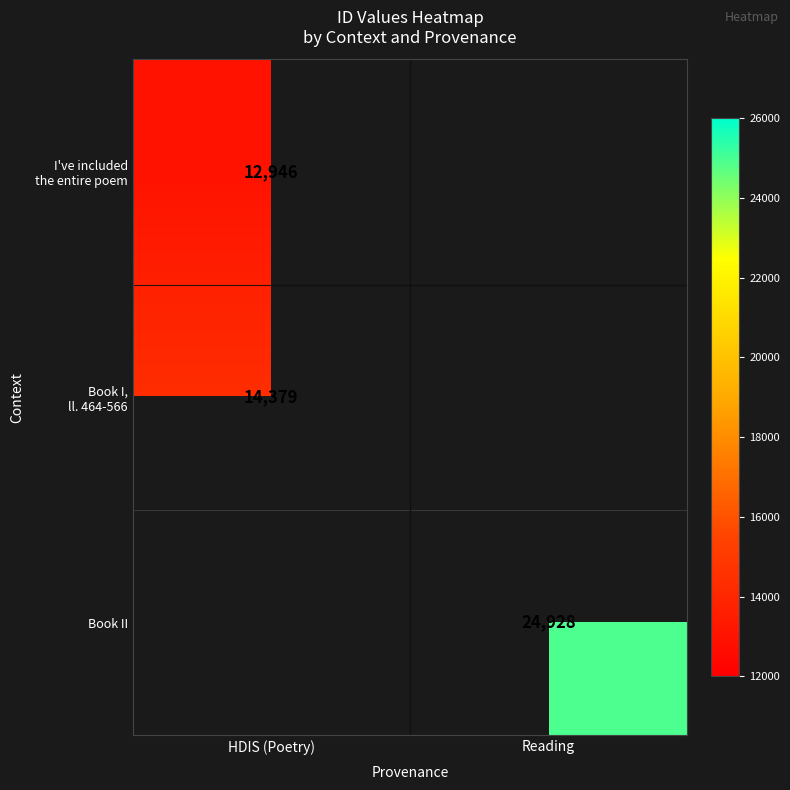

How many positive values does the Book II series have?

1